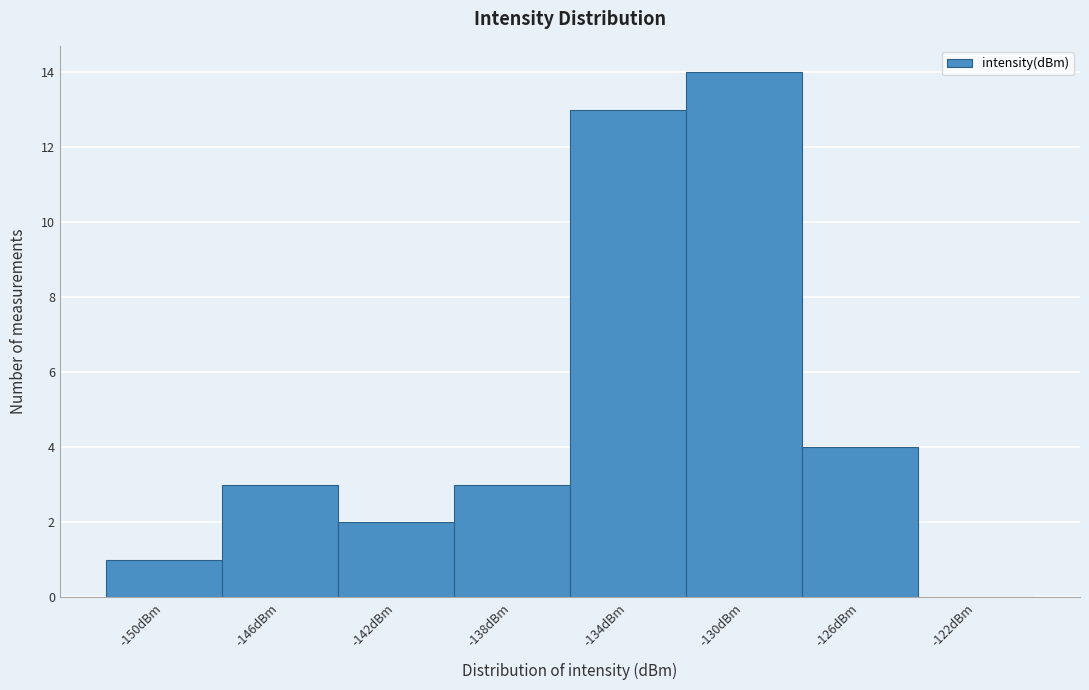

Reading left to right, what are all the values shown in this chart?

-150dBm=1	-146dBm=3	-142dBm=2	-138dBm=3	-134dBm=13	-130dBm=14	-126dBm=4	-122dBm=0